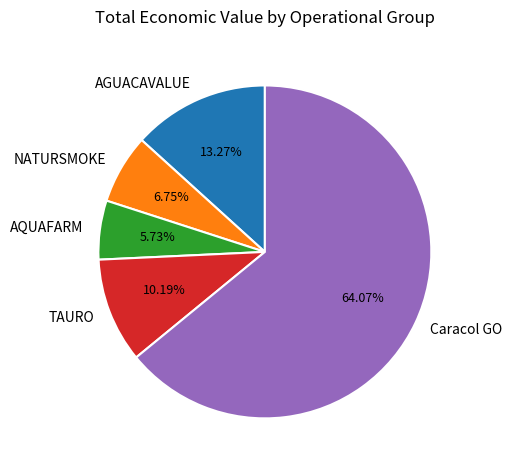

To the nearest percent, what is the difference between the Caracol GO and AQUAFARM slice percentages?

58%